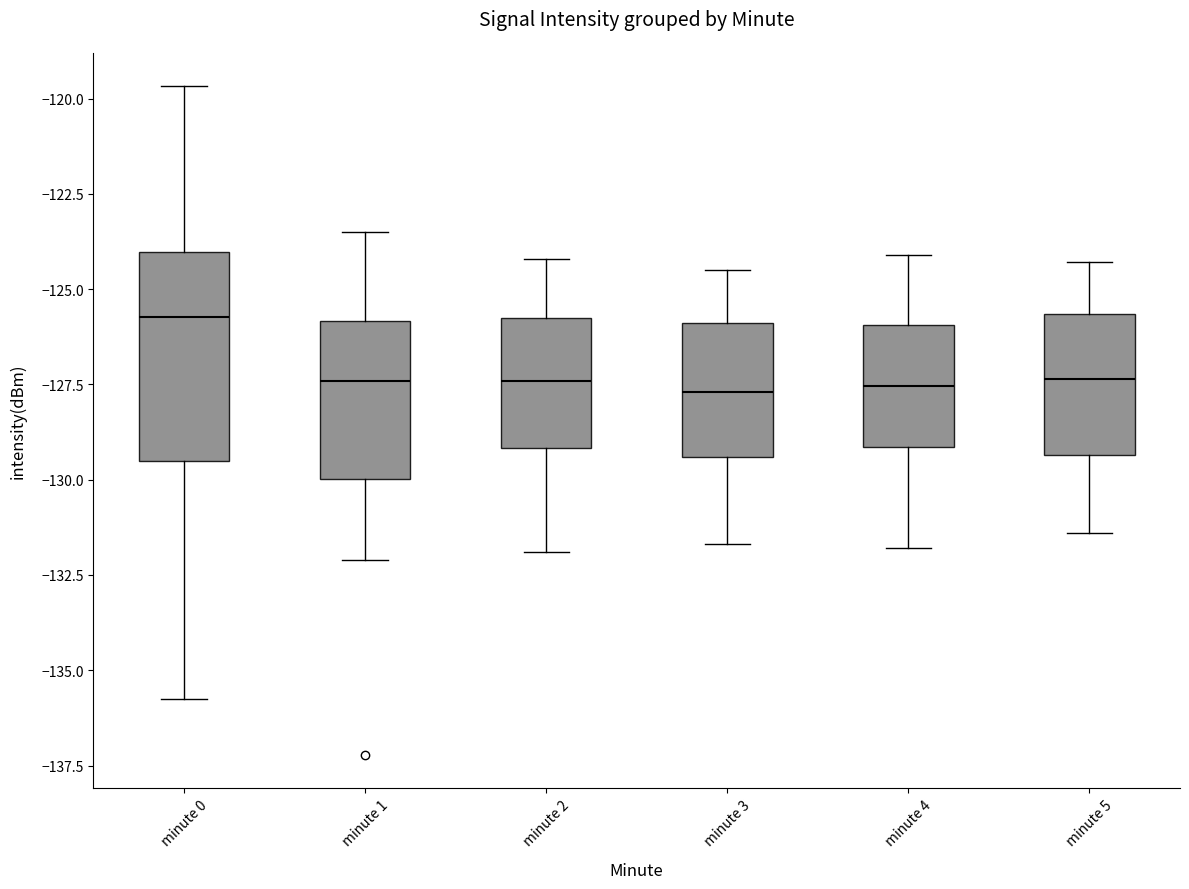

Reading left to right, read every box against the y-axis: the position of its median line, the range the box covers, and the ends of its whiskers. The values are not printed on the chart, so give them approximately, as read against the axis.

minute 0: median -125.5, box -129.5 to -124.0, whiskers -135.5 to -119.5
minute 1: median -127.5, box -130.0 to -126.0, whiskers -132.0 to -123.5
minute 2: median -127.5, box -129.0 to -125.5, whiskers -132.0 to -124.0
minute 3: median -127.5, box -129.5 to -126.0, whiskers -131.5 to -124.5
minute 4: median -127.5, box -129.0 to -126.0, whiskers -132.0 to -124.0
minute 5: median -127.5, box -129.5 to -125.5, whiskers -131.5 to -124.5